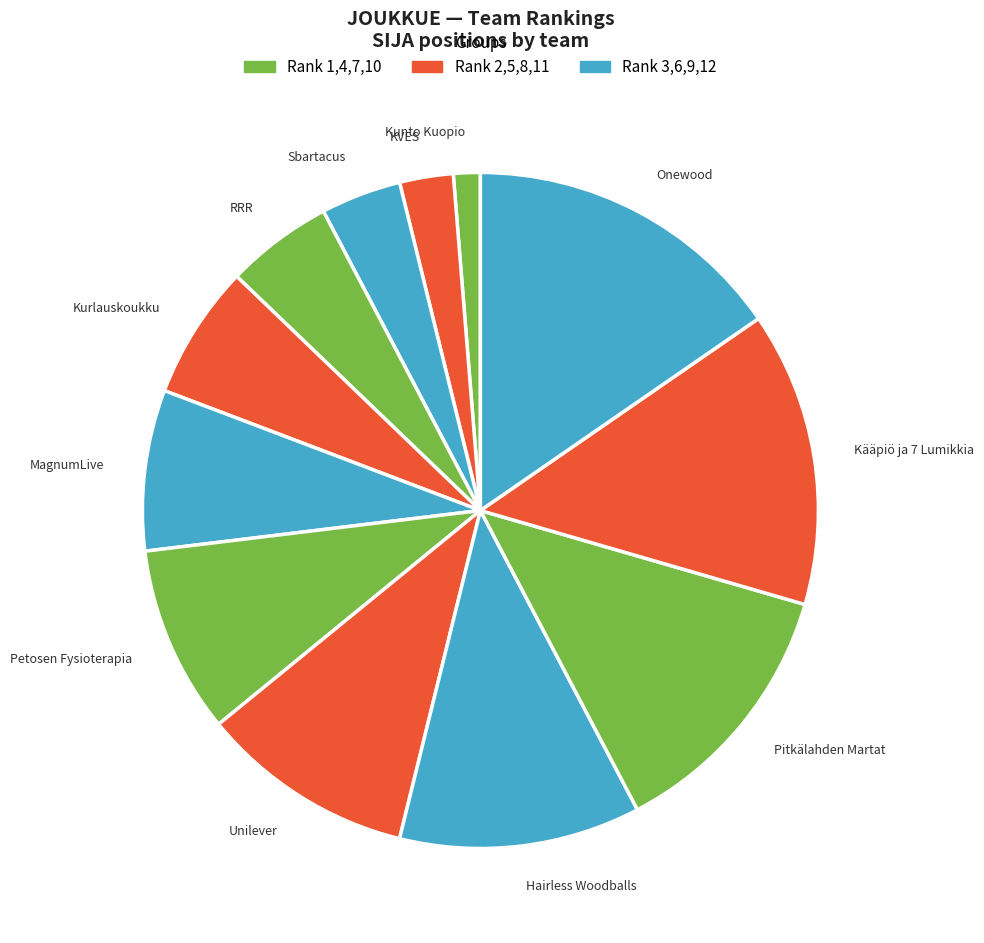

What is the ratio of the value at Onewood to the value at KVES?

6.0